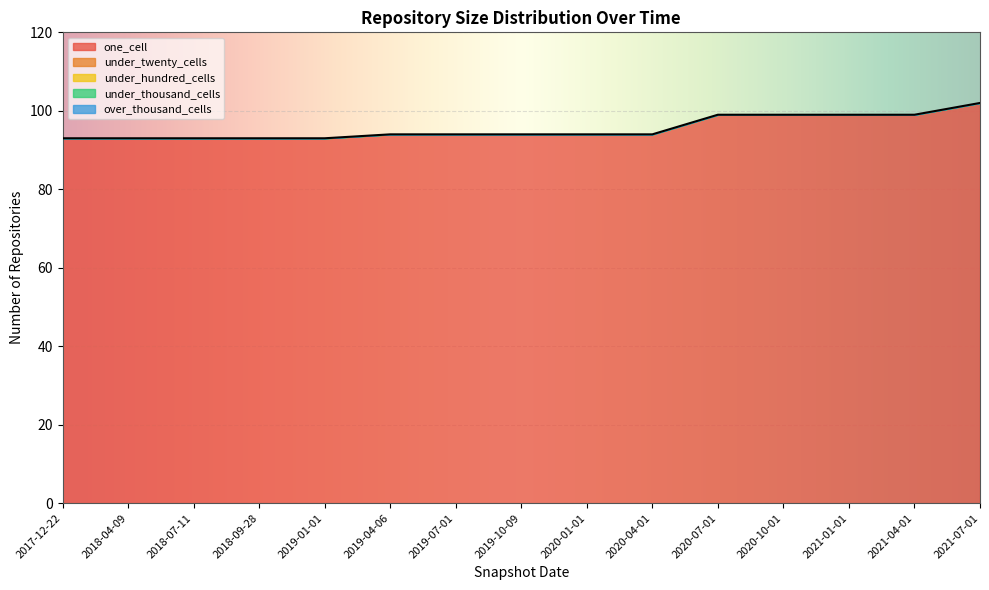

True or false: under_thousand_cells and under_hundred_cells intersect in this chart.

False